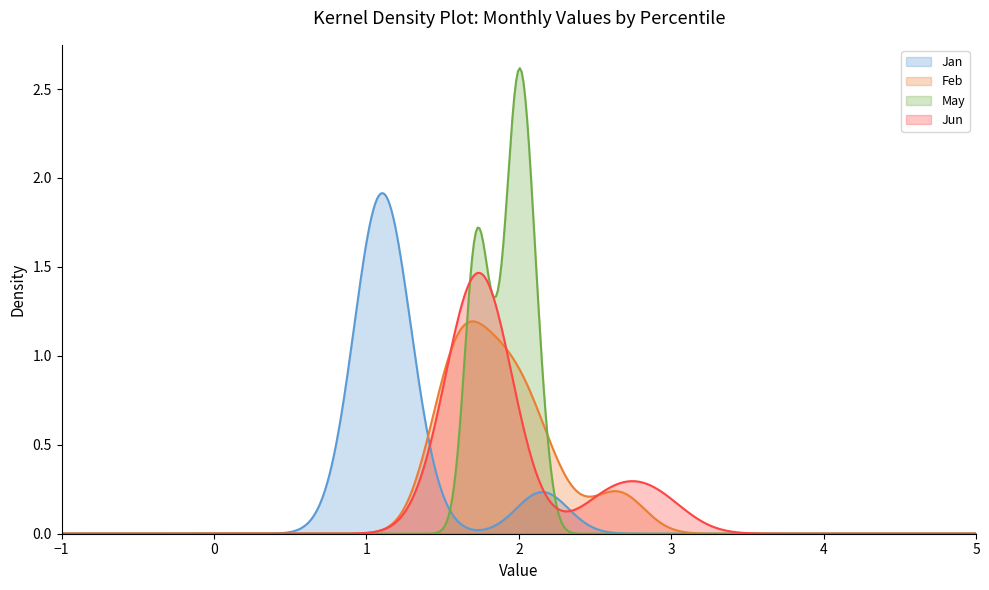

Which series has the largest range (max minus min)?

May